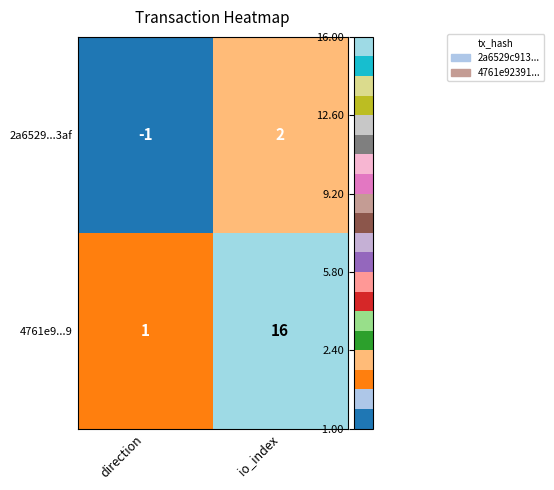

At how many categories does at least one series exceed 0?

2